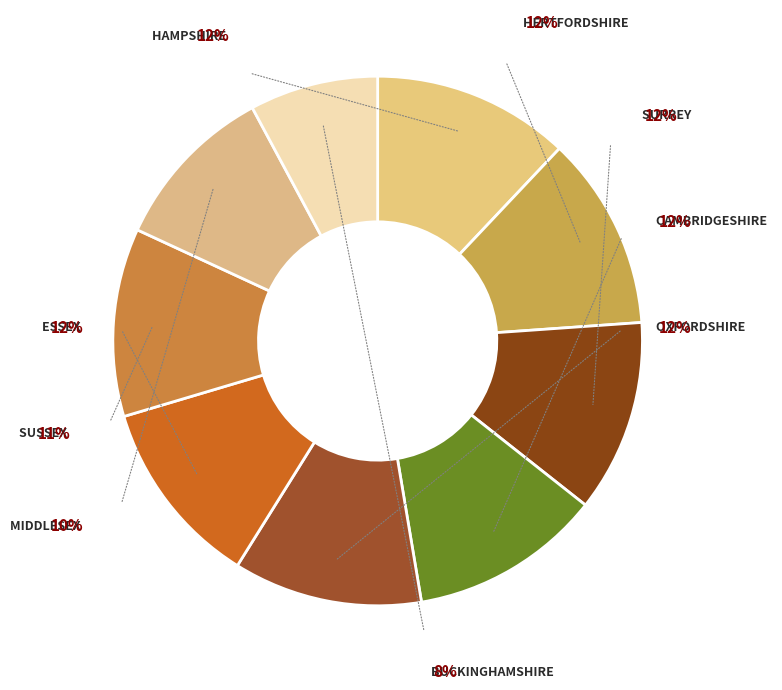

To the nearest percent, what portion does Buckinghamshire represent?

8%